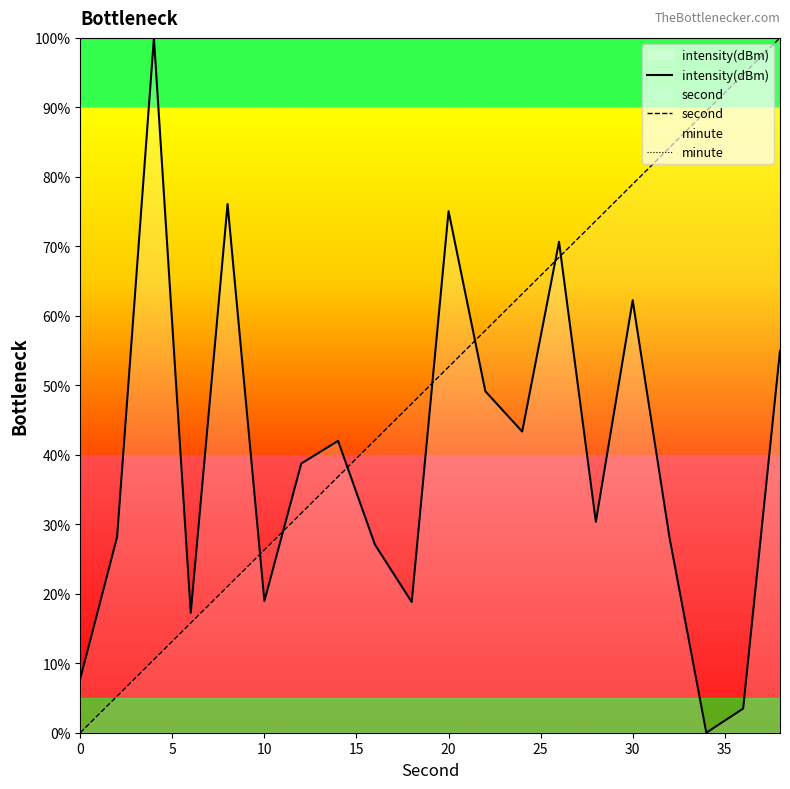

Reading left to right, extract all data points from this chart.

intensity(dBm): 7.8	28.2	100.0	17.2	76.1	19.0	38.7	42.0	27.1	18.8	75.1	49.1	43.3	70.7	30.3	62.2	28.1	-0.0	3.5	55.0
second: 0.0	5.3	10.5	15.8	21.1	26.3	31.6	36.8	42.1	47.4	52.6	57.9	63.2	68.4	73.7	78.9	84.2	89.5	94.7	100.0
minute: 0.0	0.0	0.0	0.0	0.0	0.0	0.0	0.0	0.0	0.0	0.0	0.0	0.0	0.0	0.0	0.0	0.0	0.0	0.0	0.0